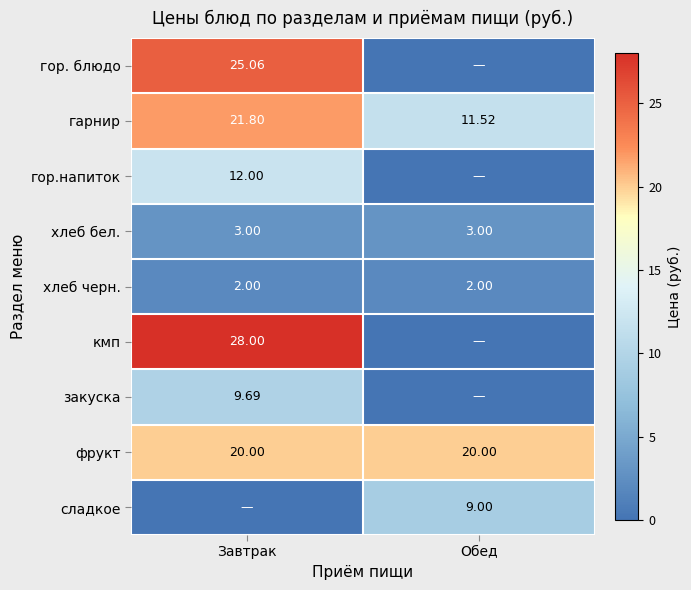

True or false: закуска has a value of 9.7 at Завтрак.

True